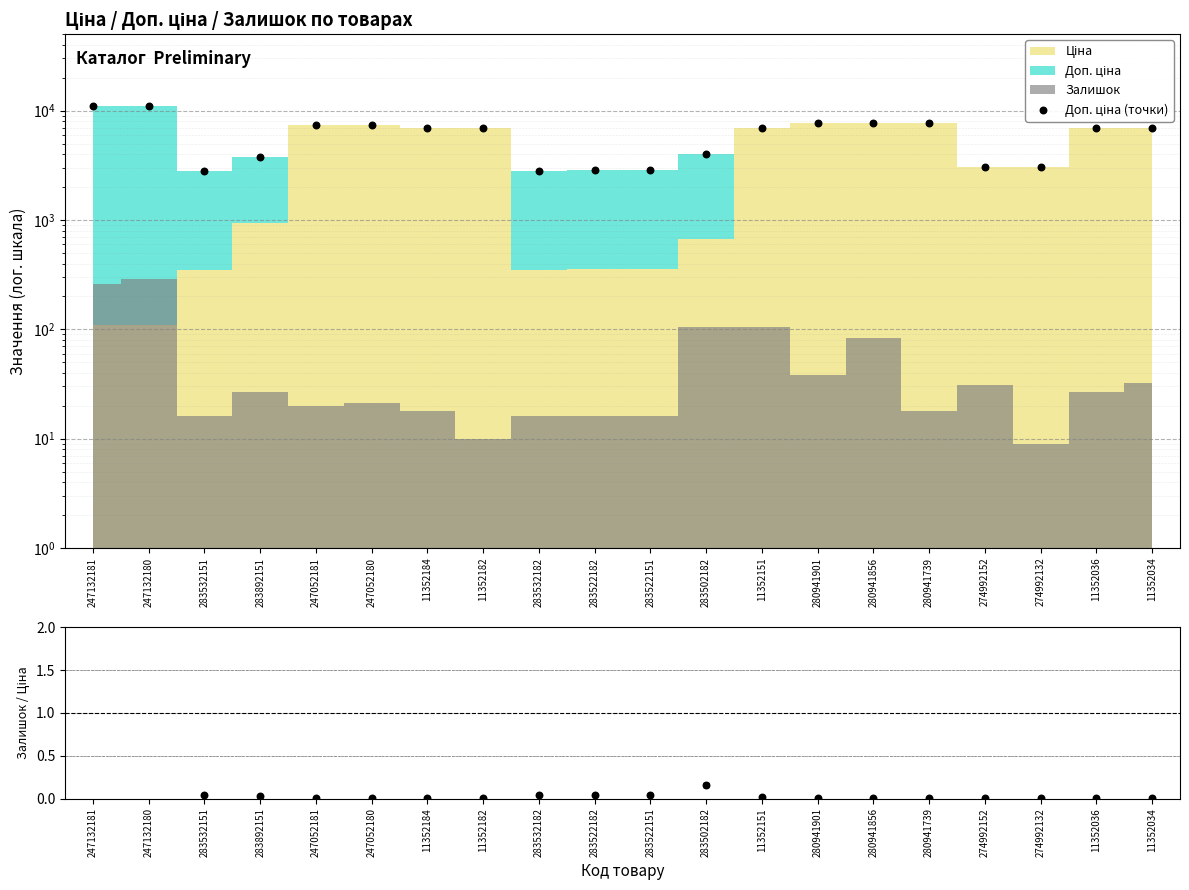

At which category is the sum across all series the highest?

247132180